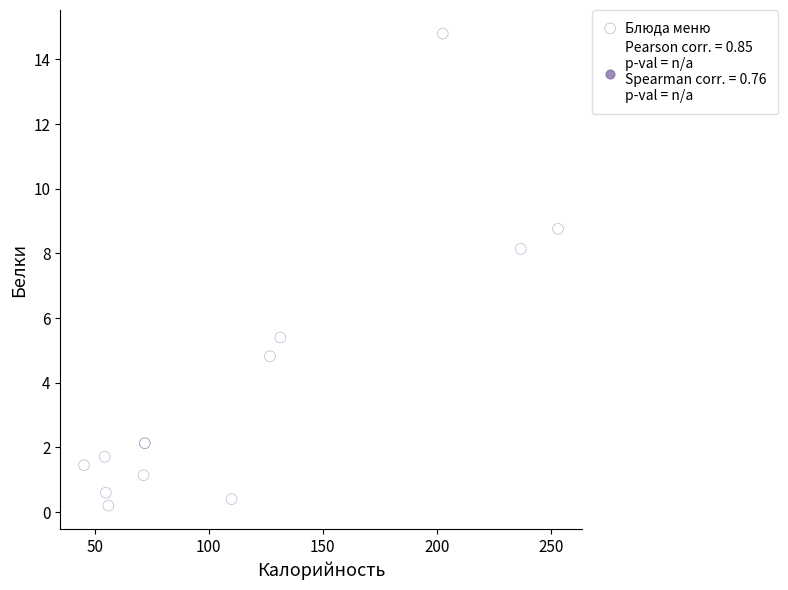

What Y value in the scatter plot is closest to 7?

8.1